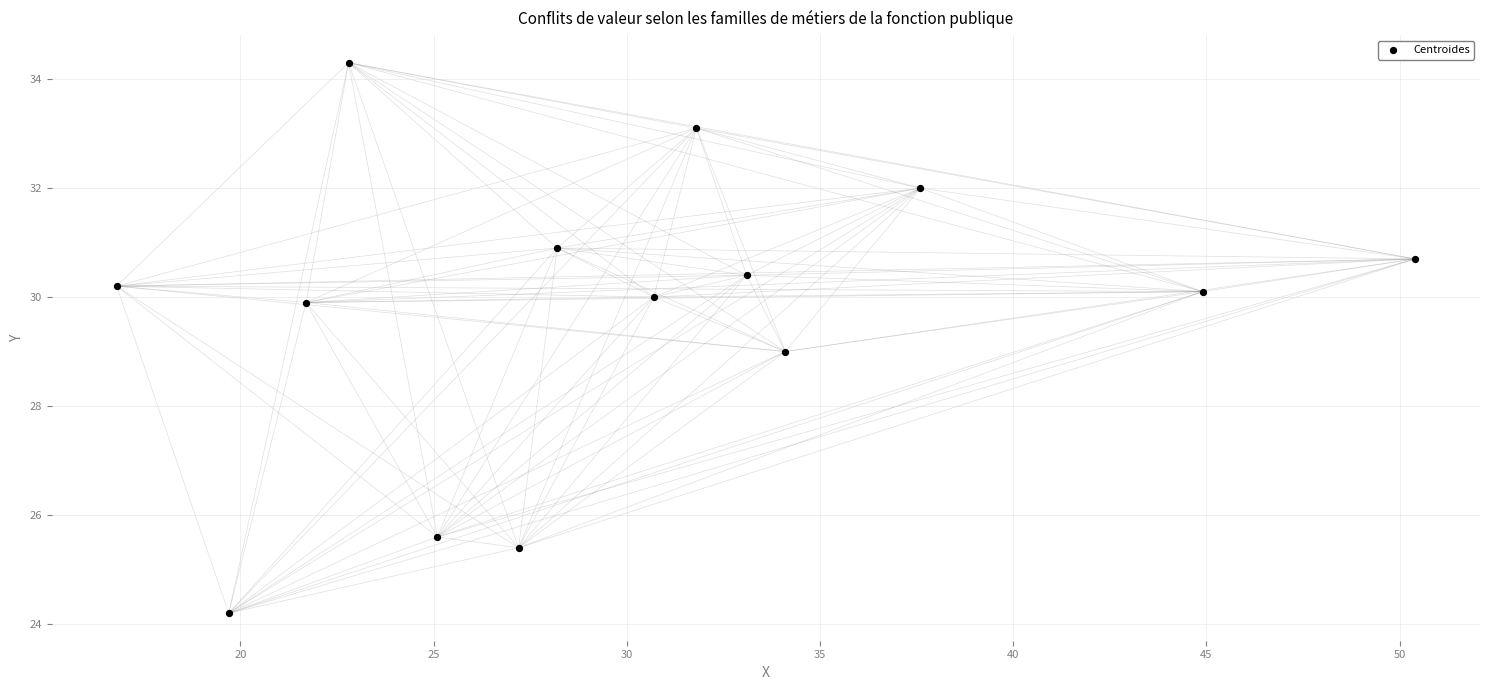

What is the range of X values (max minus min)?

33.6